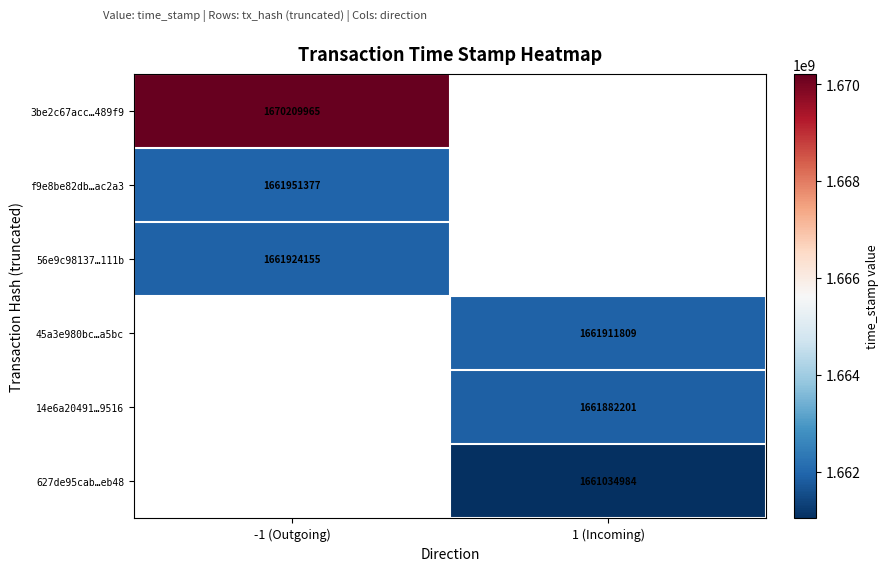

The value of 56e9c98137…111b at -1 (Outgoing) is 2381055338. True or false?

False